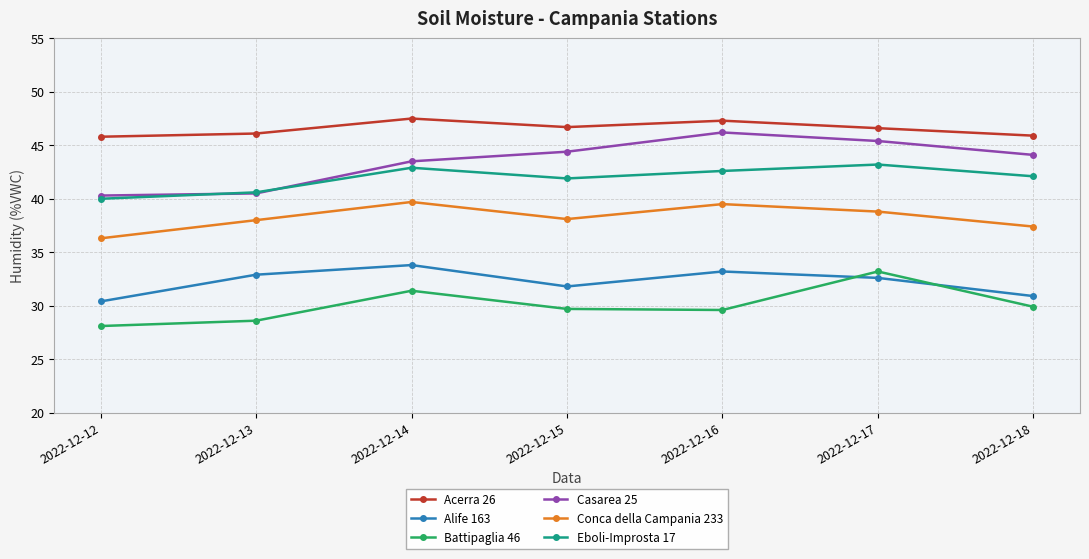

What is the smallest value displayed?

28.1